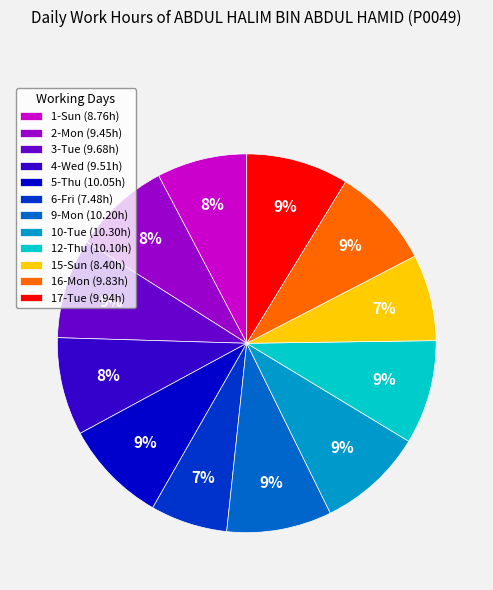

Is it true that 17-Tue is 9% of the pie?

True